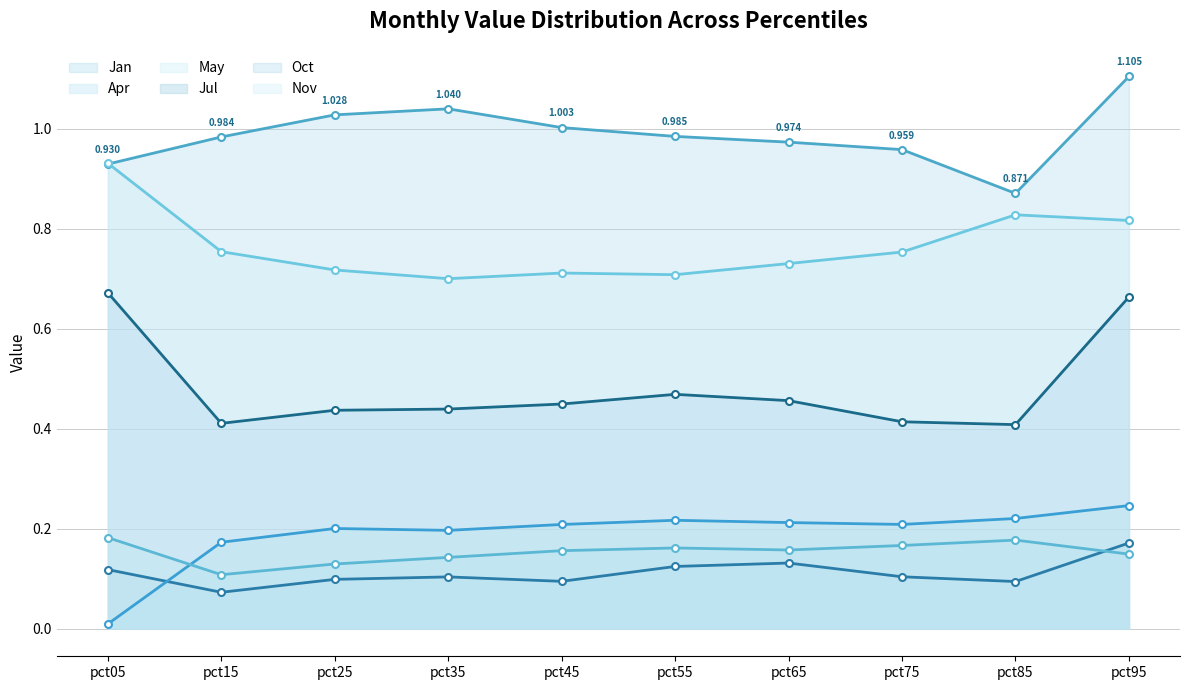

What is the value of the Nov point at the 3rd from the left?

0.7